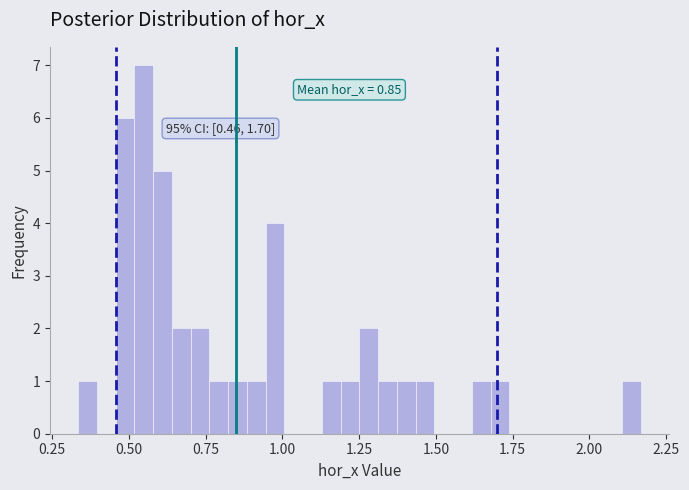

Around what value on the x-axis is the tallest bar? Give the approximate position of its centre, as read against the axis.

0.55